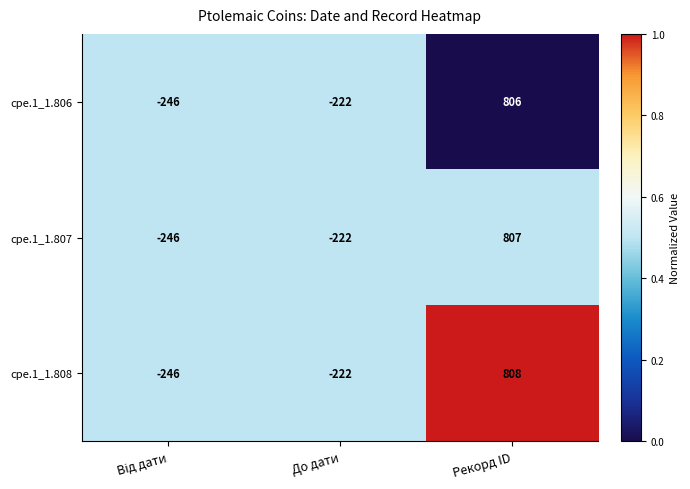

At which label is cpe.1_1.808 closest to 281?

До дати